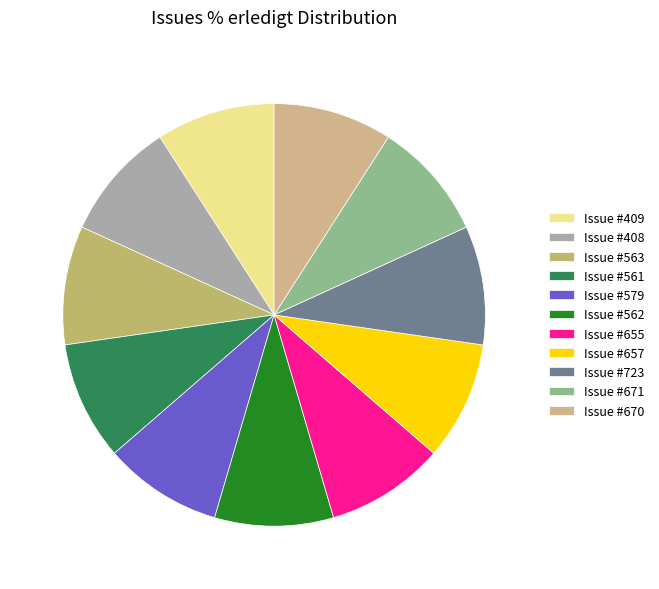

How many slices are in this pie chart?

11